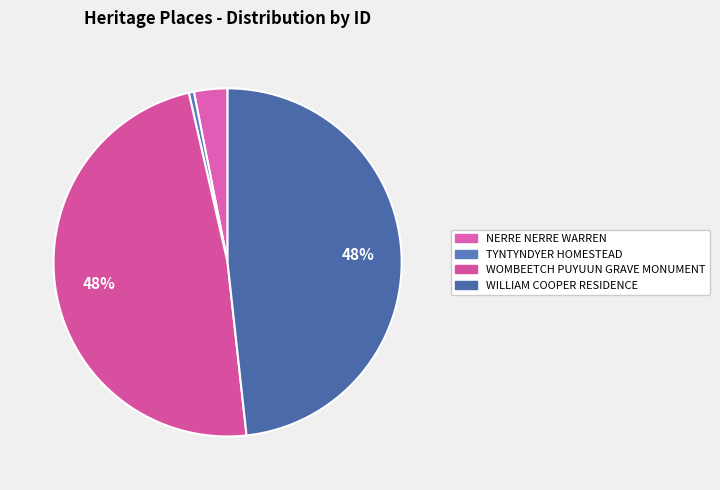

Count the number of slices in the pie.

4